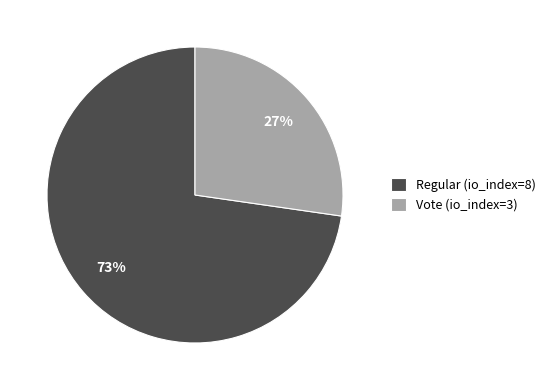

Count the number of slices in the pie.

2